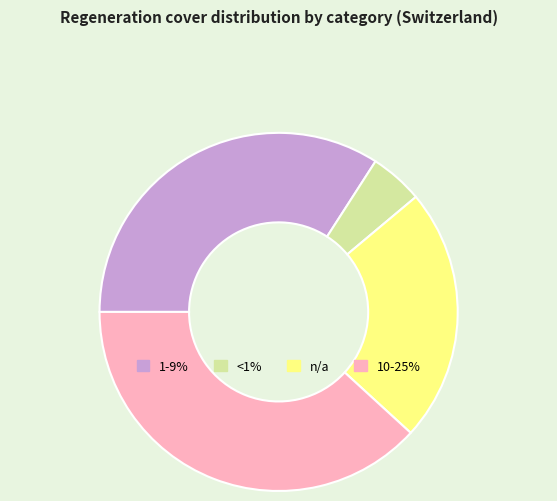

Combined, do 10-25% and <1% account for over 50%?

No